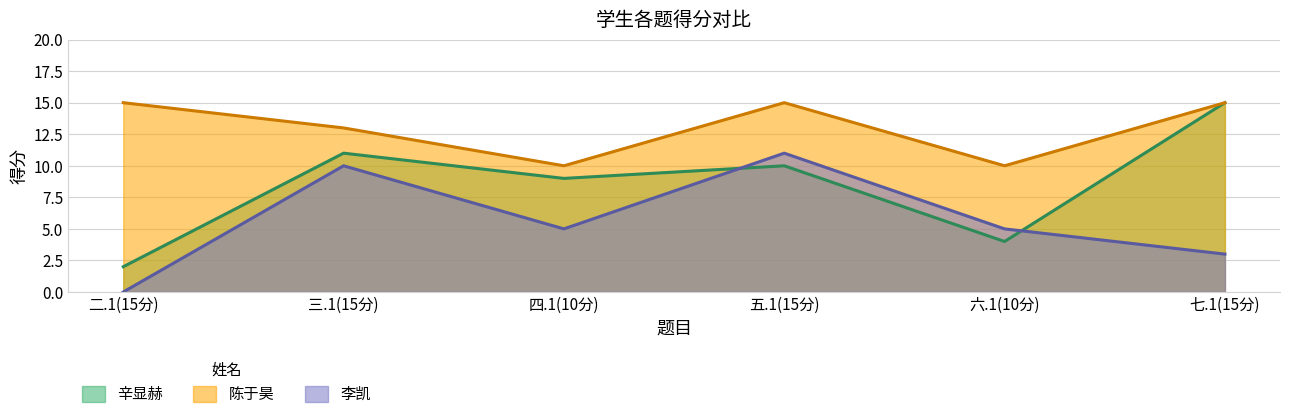

Rank the series at 七.1(15分) from highest to lowest value.

辛显赫, 陈于昊, 李凯